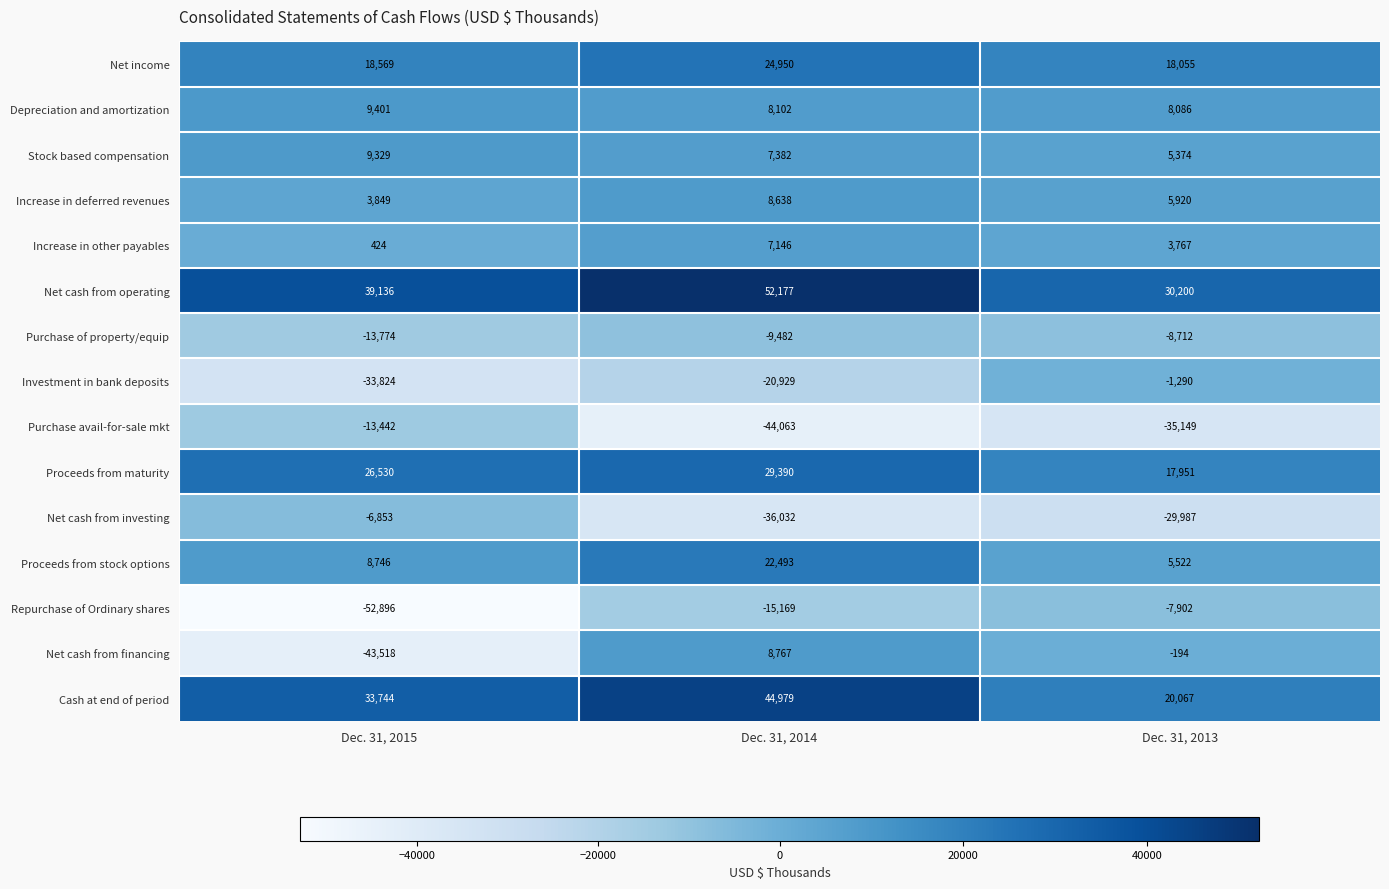

List the series in order of their peak value, lowest first.

Purchase avail-for-sale mkt, Purchase of property/equip, Repurchase of Ordinary shares, Net cash from investing, Investment in bank deposits, Increase in other payables, Increase in deferred revenues, Net cash from financing, Stock based compensation, Depreciation and amortization, Proceeds from stock options, Net income, Proceeds from maturity, Cash at end of period, Net cash from operating